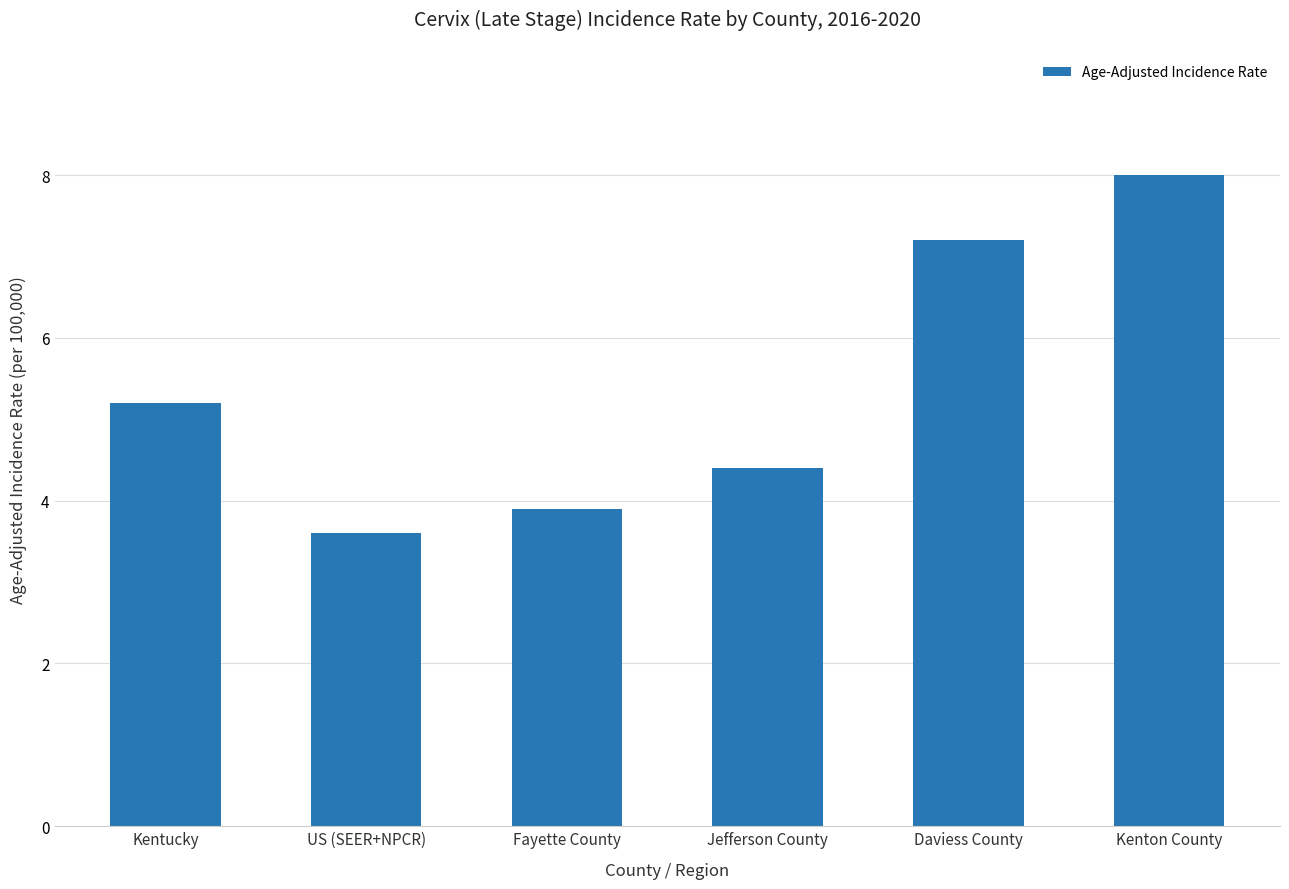

Which label corresponds to the largest value in the chart?

Kenton County